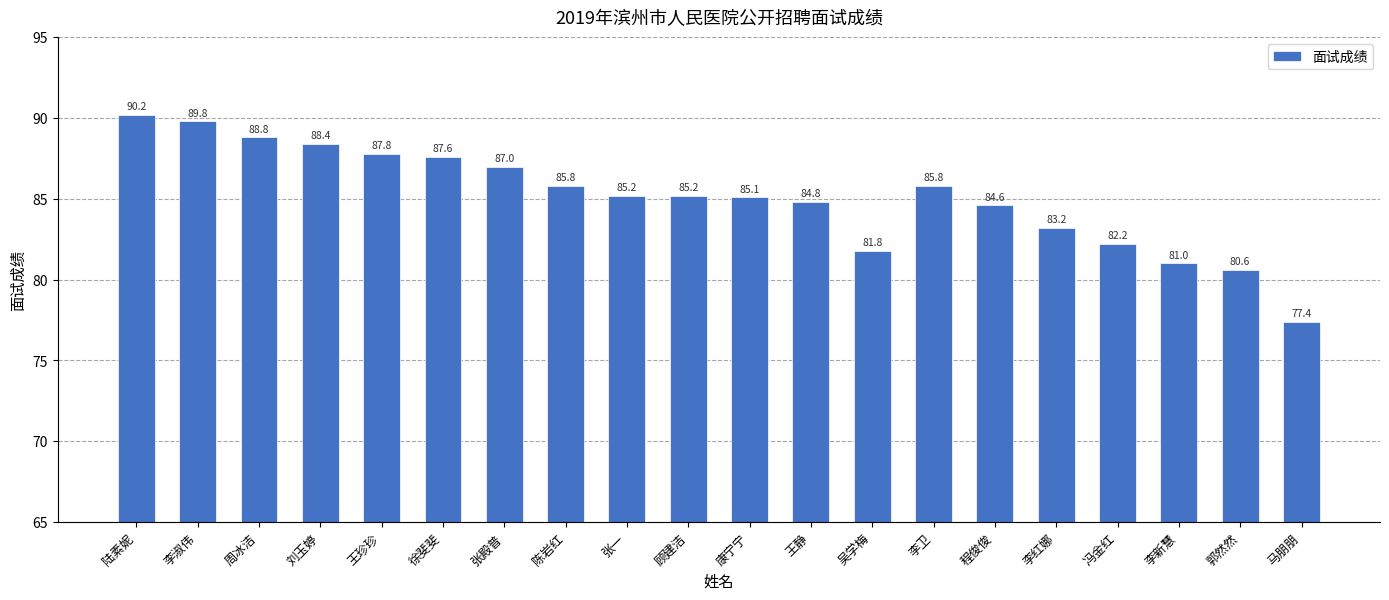

How many bars are there in total?

20